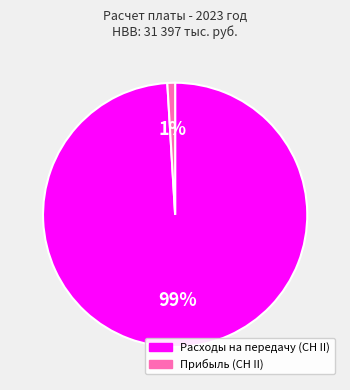

Is it true that Расходы на передачу (СН II) is 85% of the pie?

False